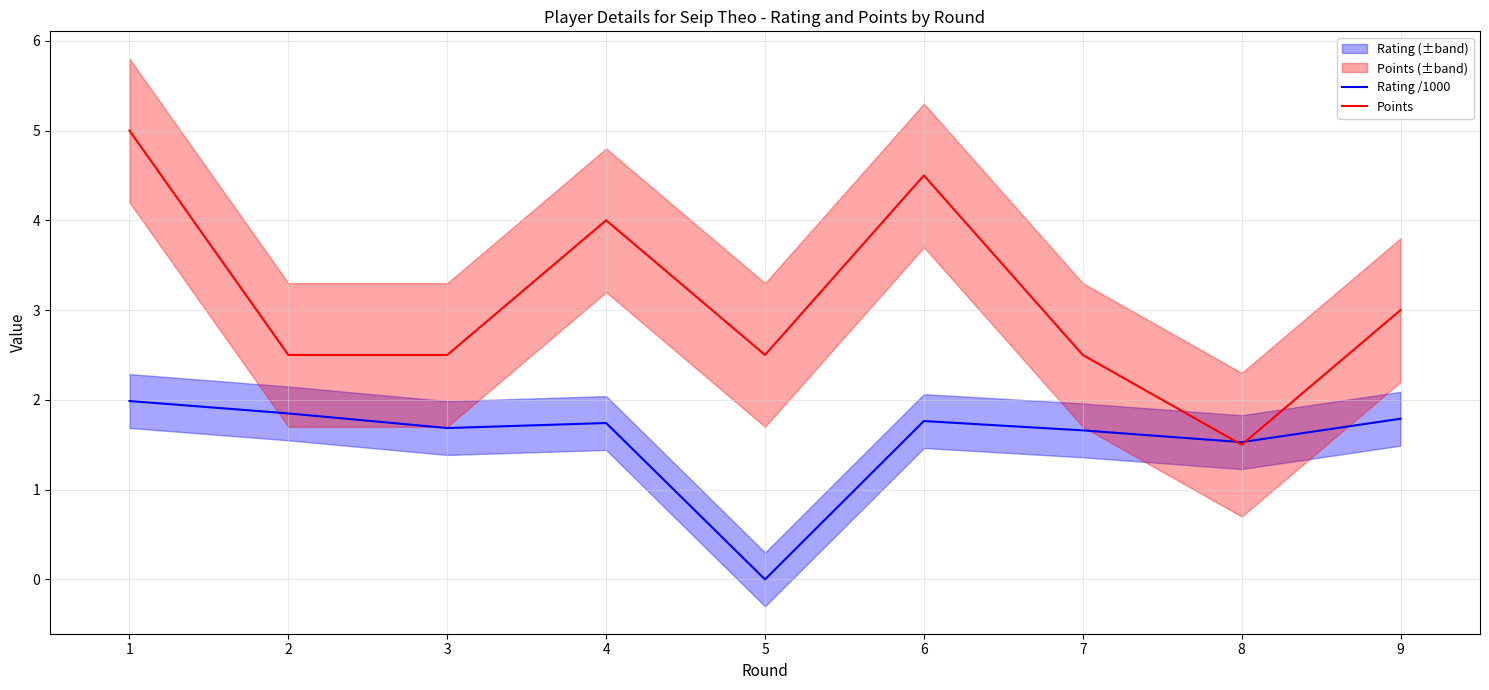

Where does the Rating /1000 series first go above 1?

1